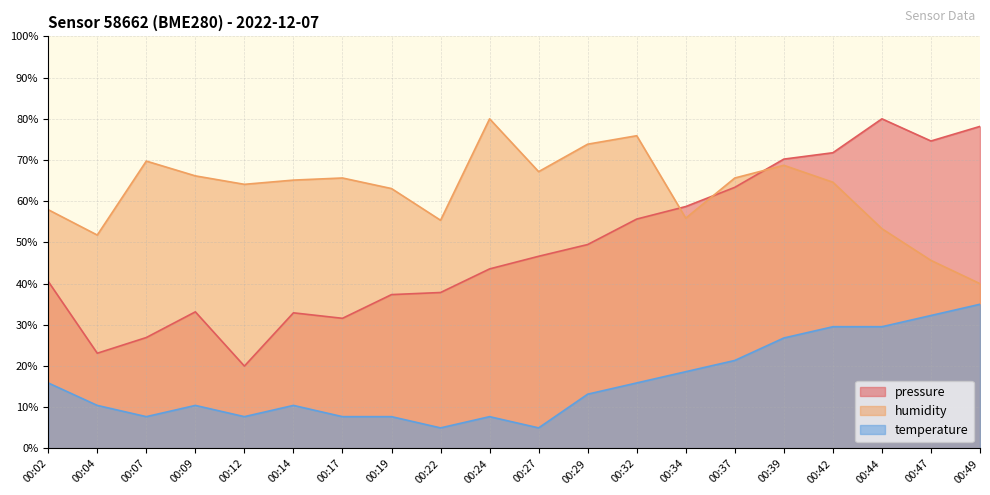

Between 00:14 and 00:37, which series saw the biggest shift?

pressure